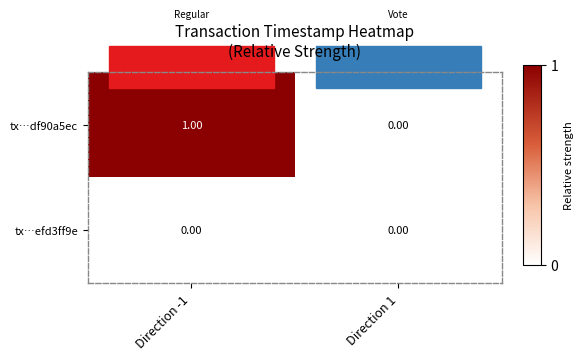

Which series has the largest range (max minus min)?

tx…df90a5ec